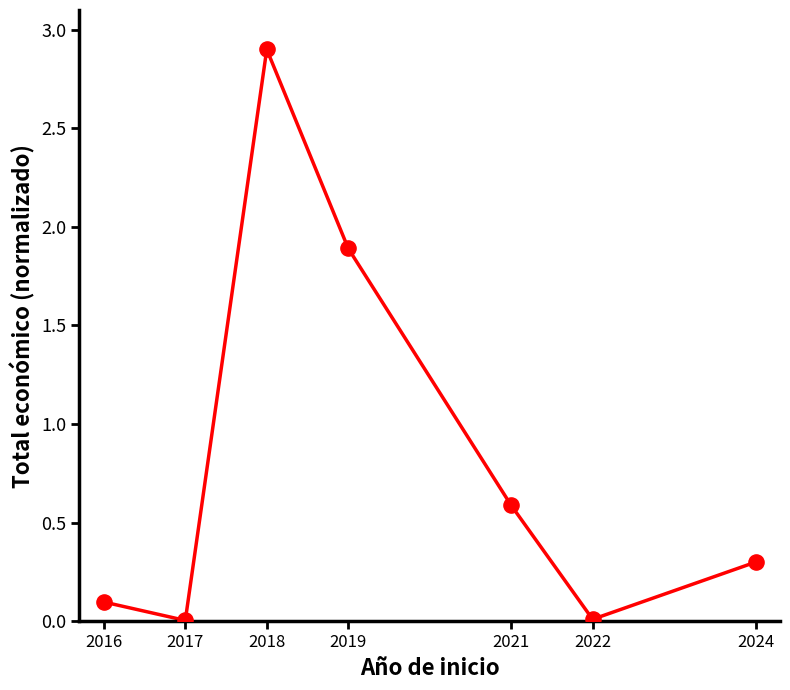

What is the change in value from 2021 to 2024?

-0.3